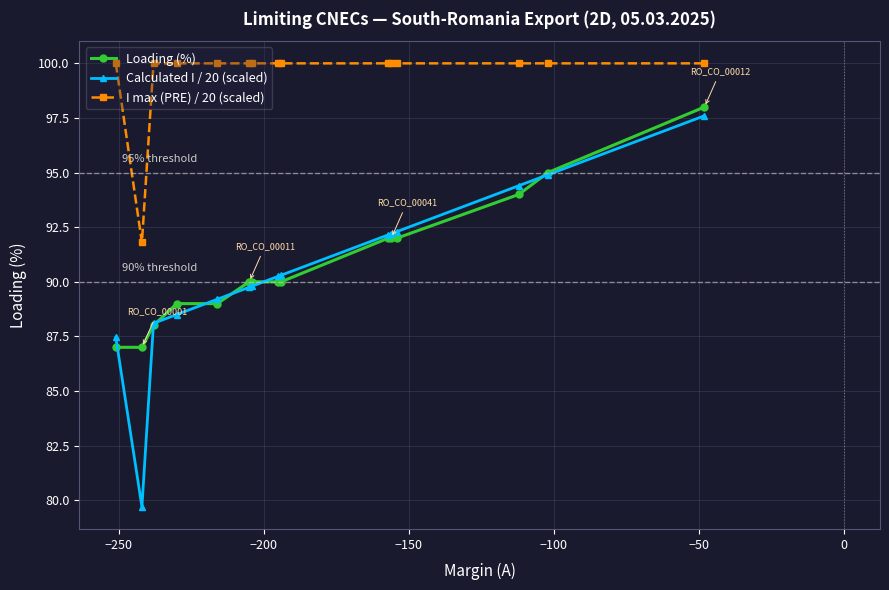

What is the value of the Loading (%) point at the 15th from the left?

98.0